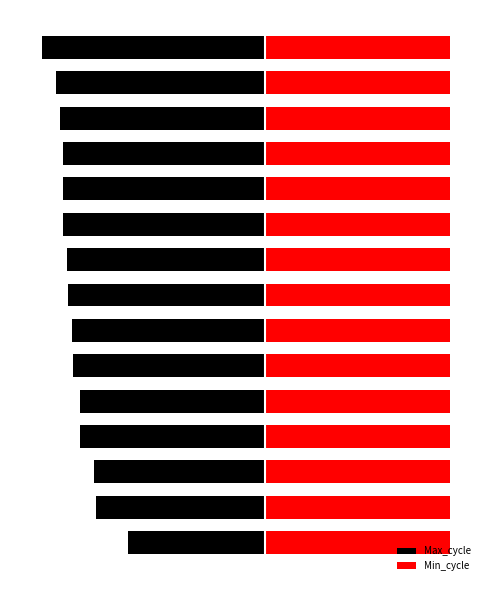

True or false: Max_cycle has a value of -3413.8 at 6.

False